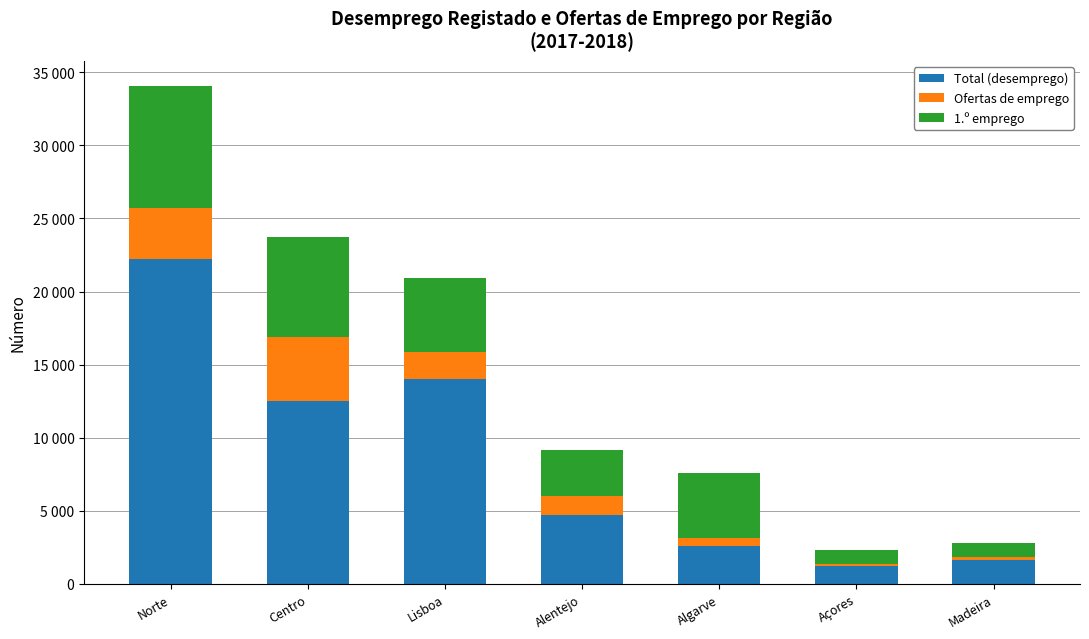

What is the sum of all 1.º emprego values?

29636